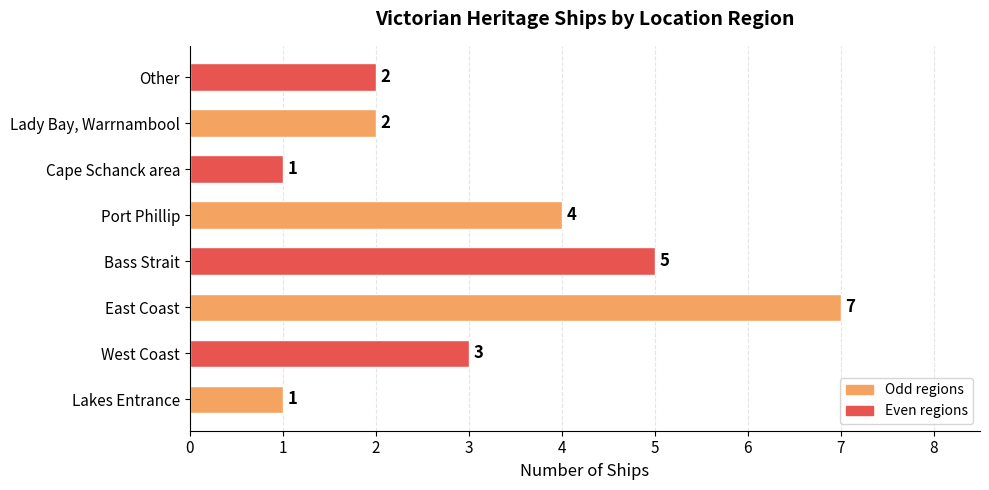

What is the difference between the maximum and minimum values?

6